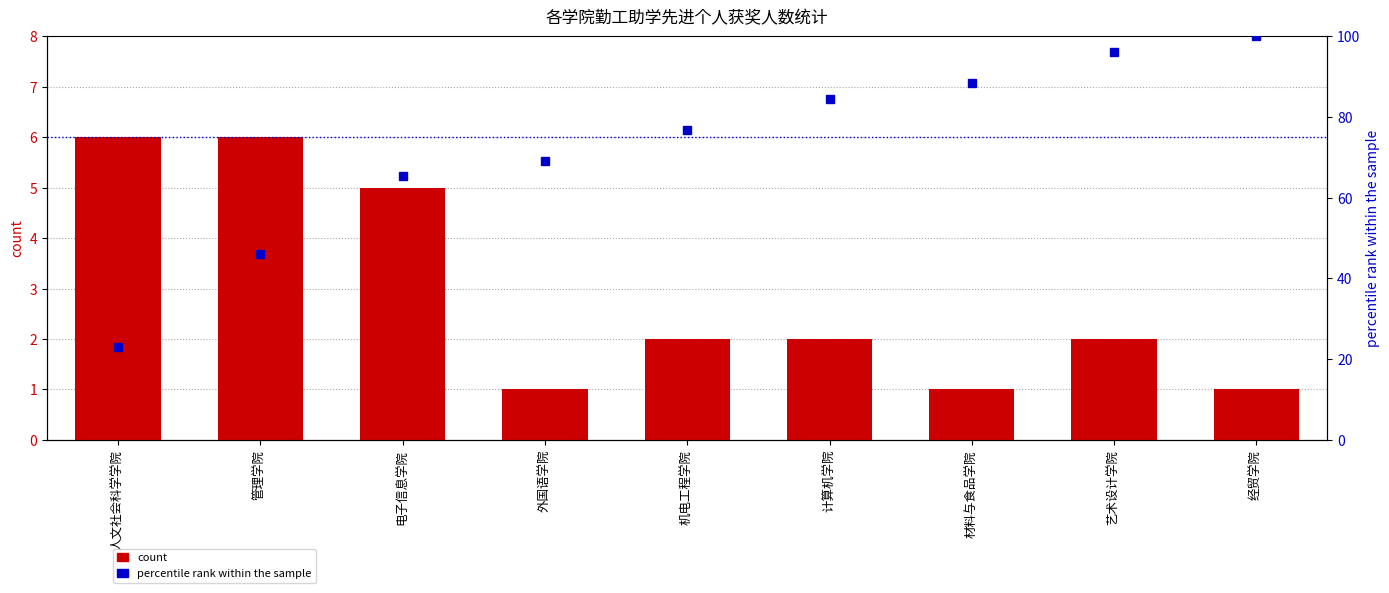

List the series in order of their overall mean, lowest first.

count, percentile rank within the sample